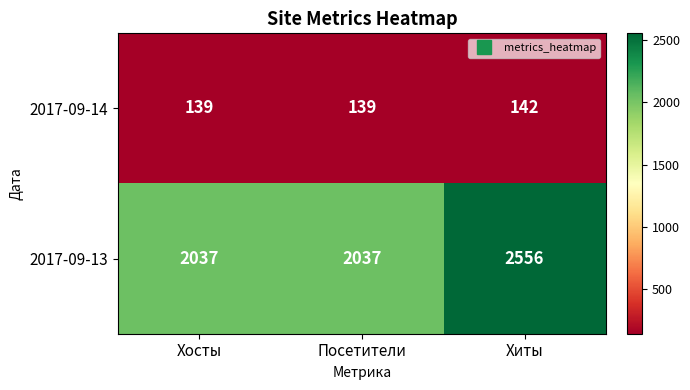

What is the sum of all 2017-09-13 values?

6630